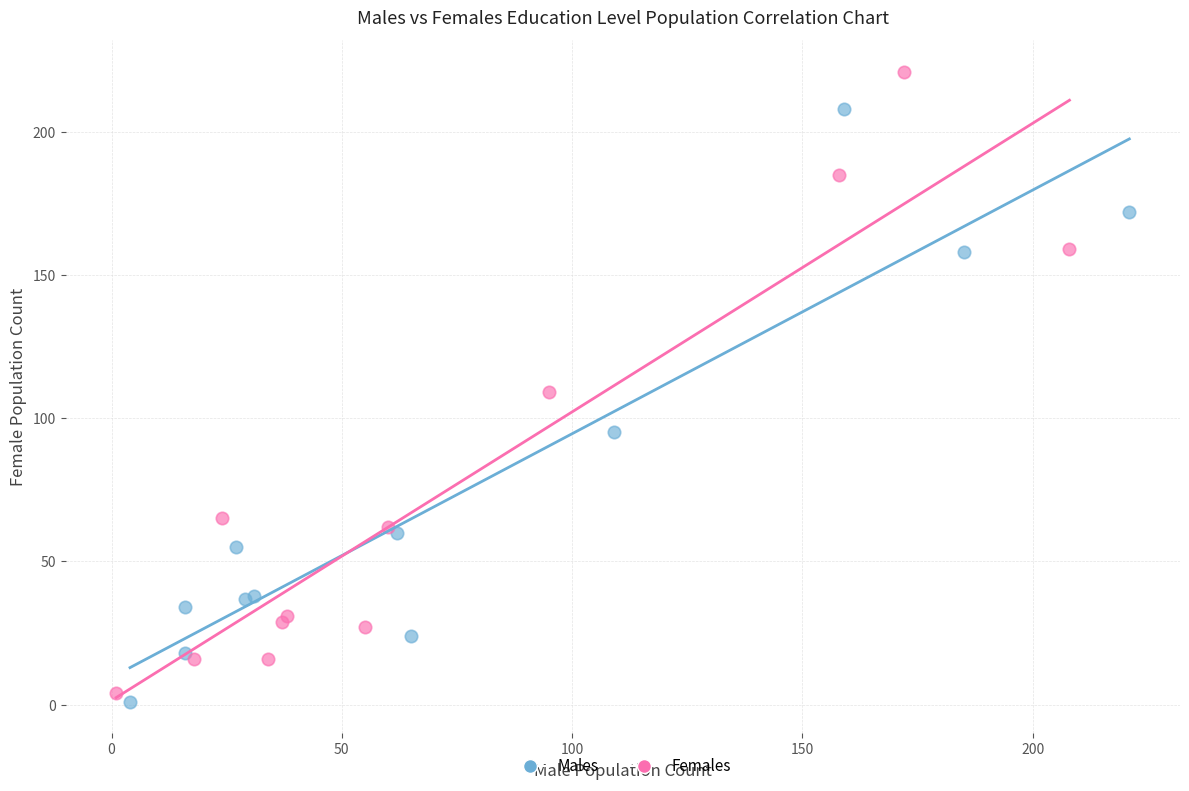

Which series contains the highest Y value?

Females